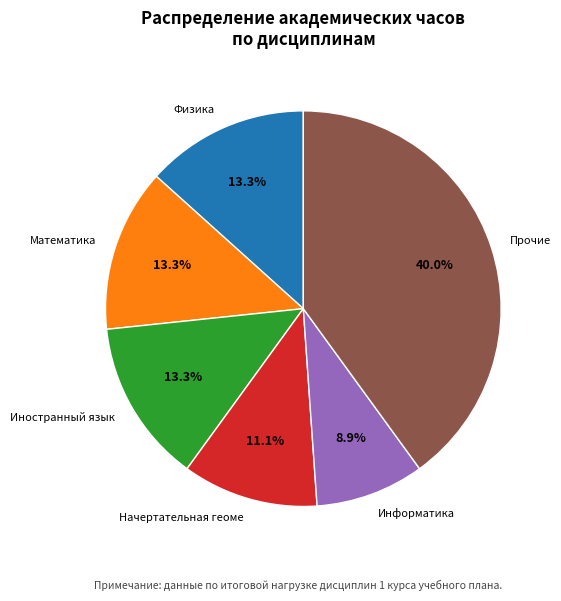

True or false: Физика accounts for 13% of the total.

True